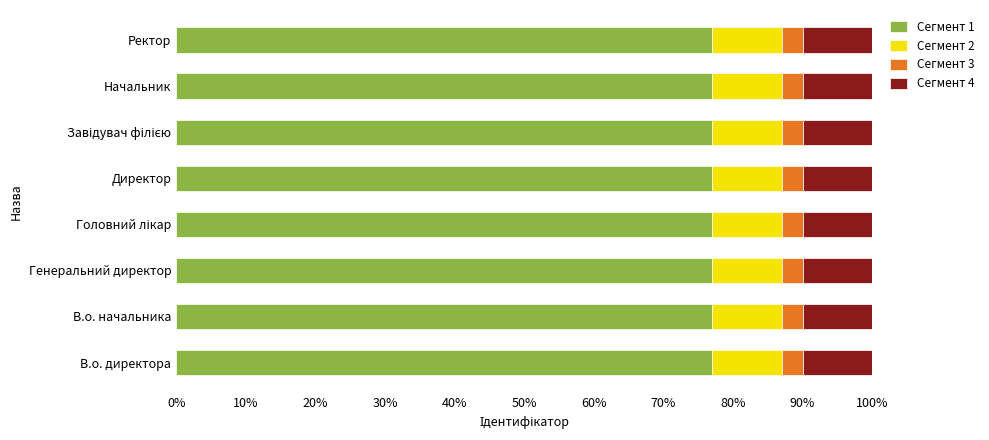

Is it true that Сегмент 1 equals 53 at В.о. начальника?

False